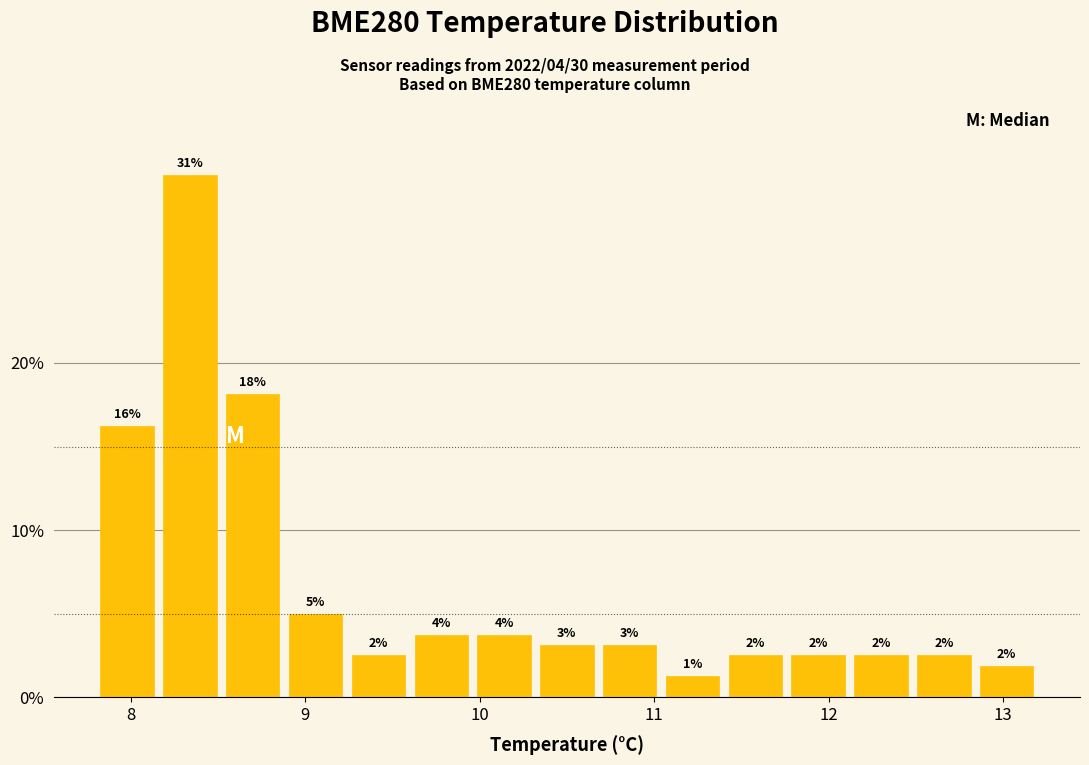

Around what value on the x-axis is the tallest bar? Give the approximate position of its centre, as read against the axis.

8.3